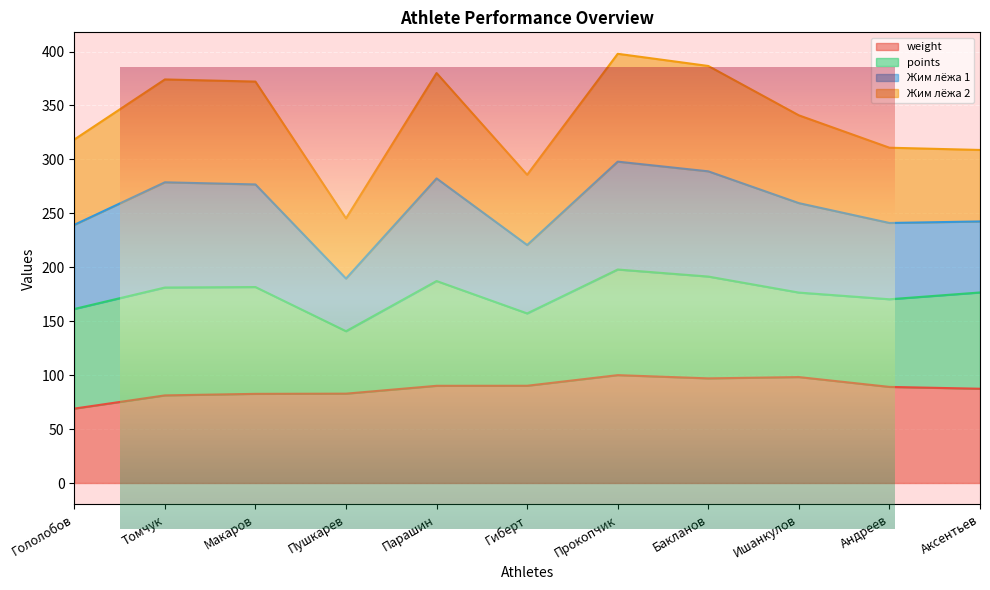

The weight series shows 82.8 at Пушкарев. True or false?

True